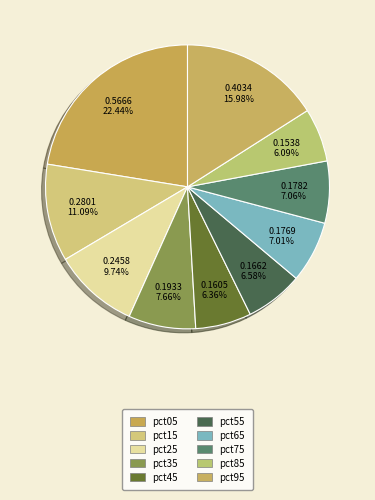

True or false: pct55 accounts for 13% of the total.

False